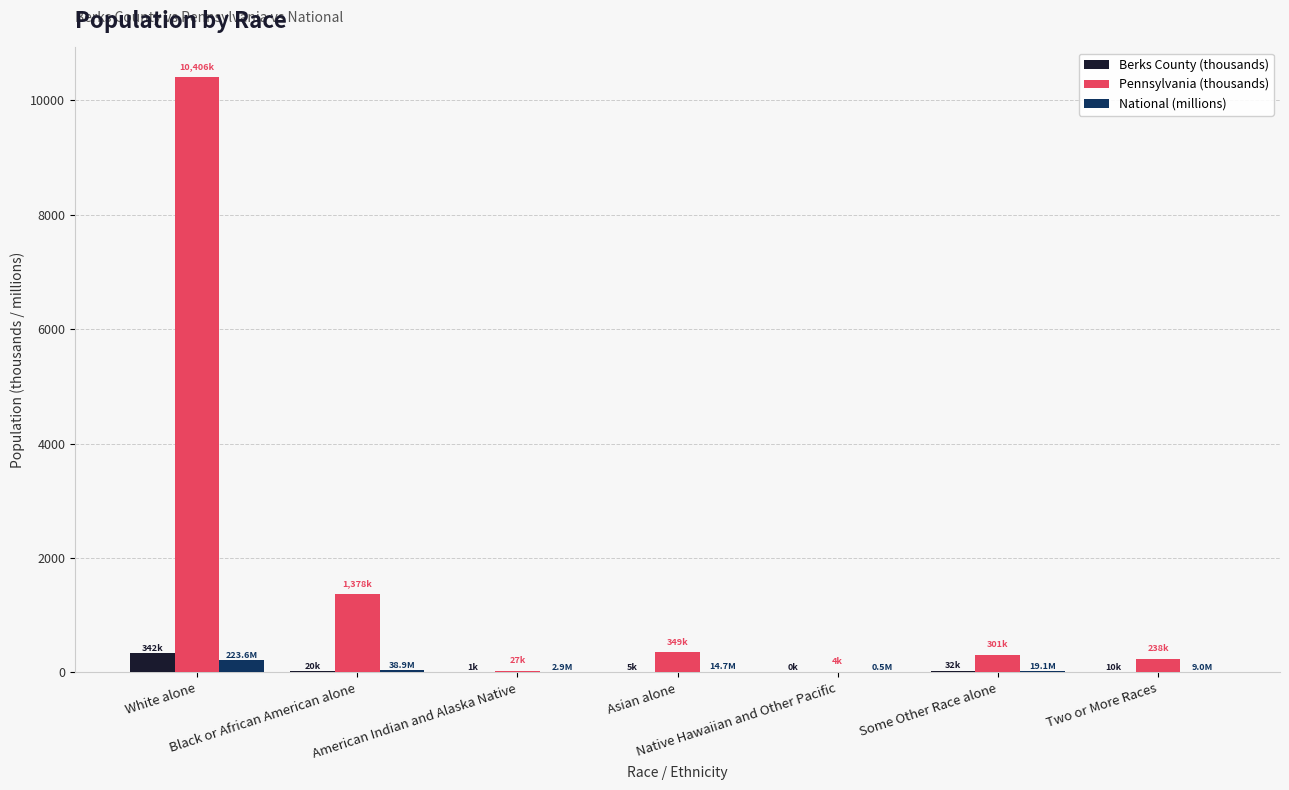

What is the spread (max minus min) of values at Native Hawaiian and Other Pacific?

3.5